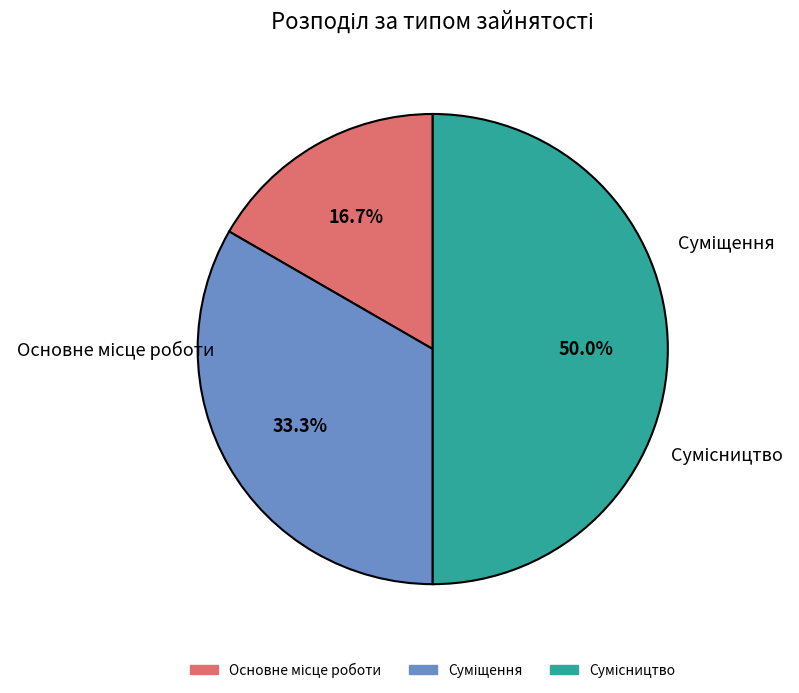

Do Сумісництво and Суміщення together represent more than half of the pie?

Yes